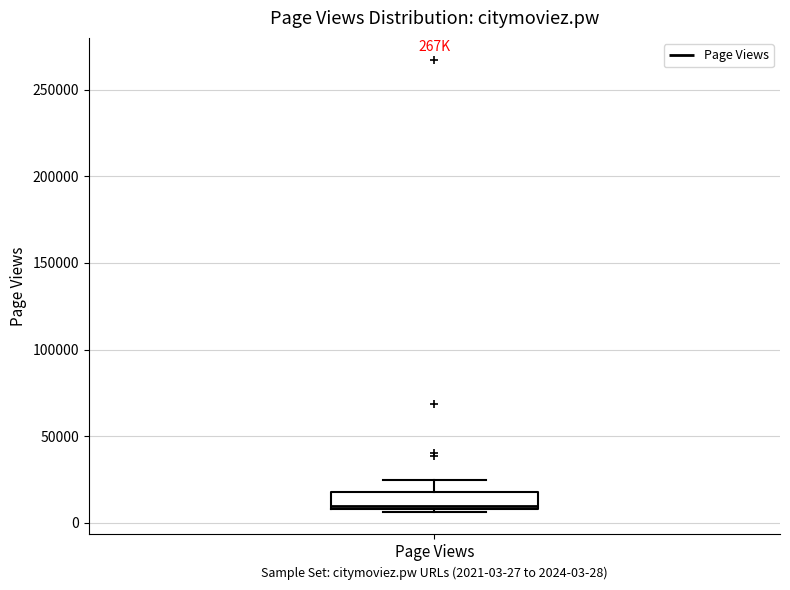

Read this box plot against the y-axis: the position of the median line, the range covered by the box, and the ends of both whiskers. The values are not printed on the chart, so give them approximately, as read against the axis.

median 10000 (just above the box's lower edge), box 10000 to 20000, whiskers 5000 to 25000